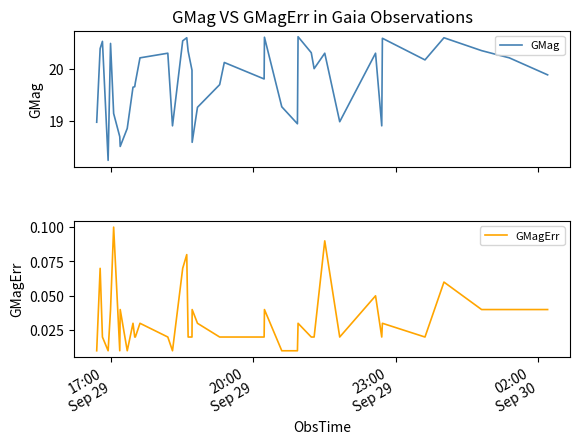

What is the sum of all GMagErr values?

1.3